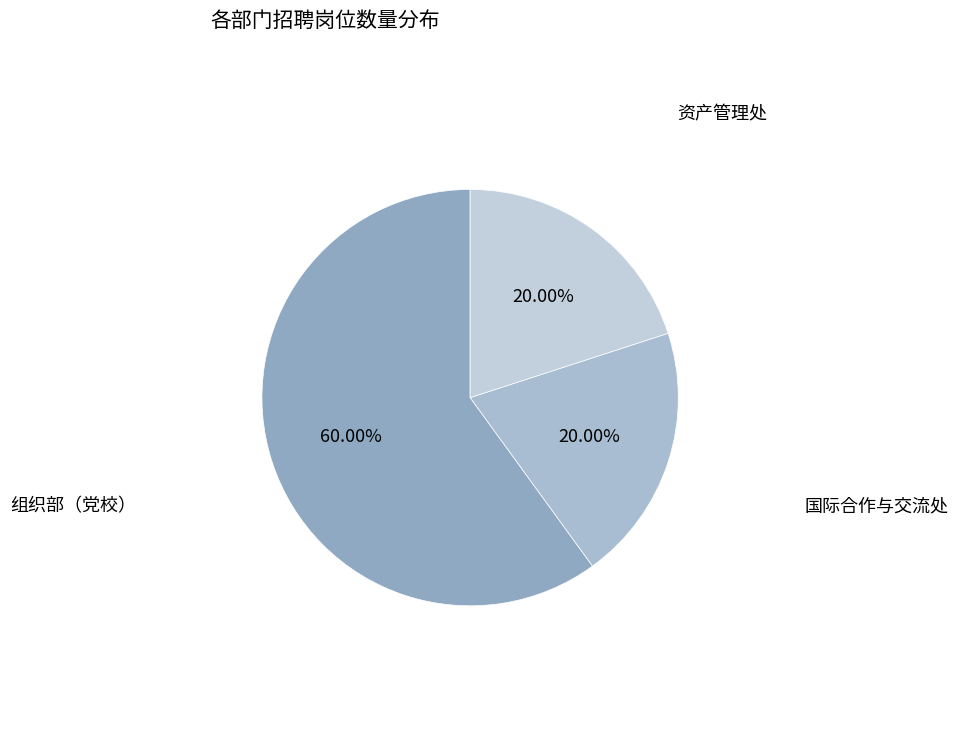

Is there a majority slice in this chart?

Yes